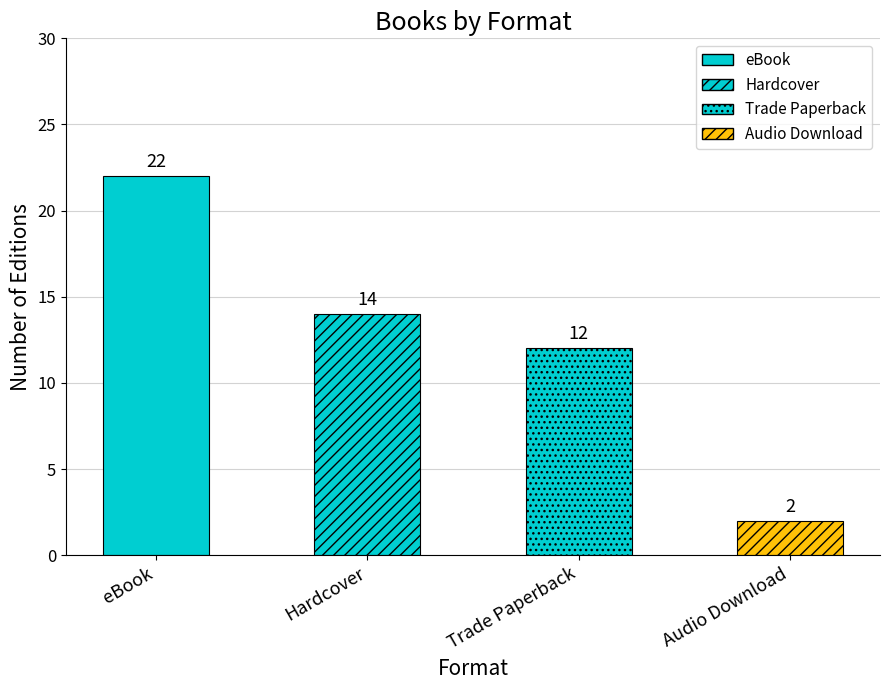

Read the value at Trade Paperback.

12